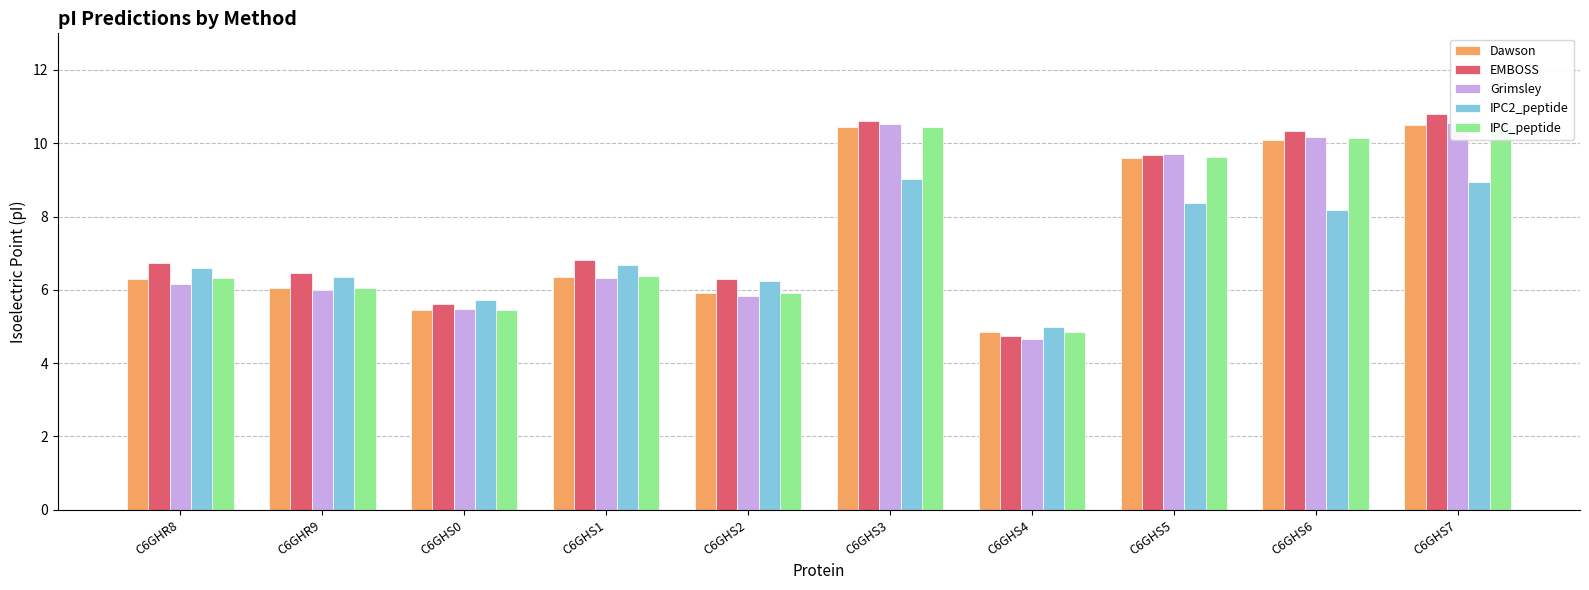

Which series has the largest total across all categories?

EMBOSS